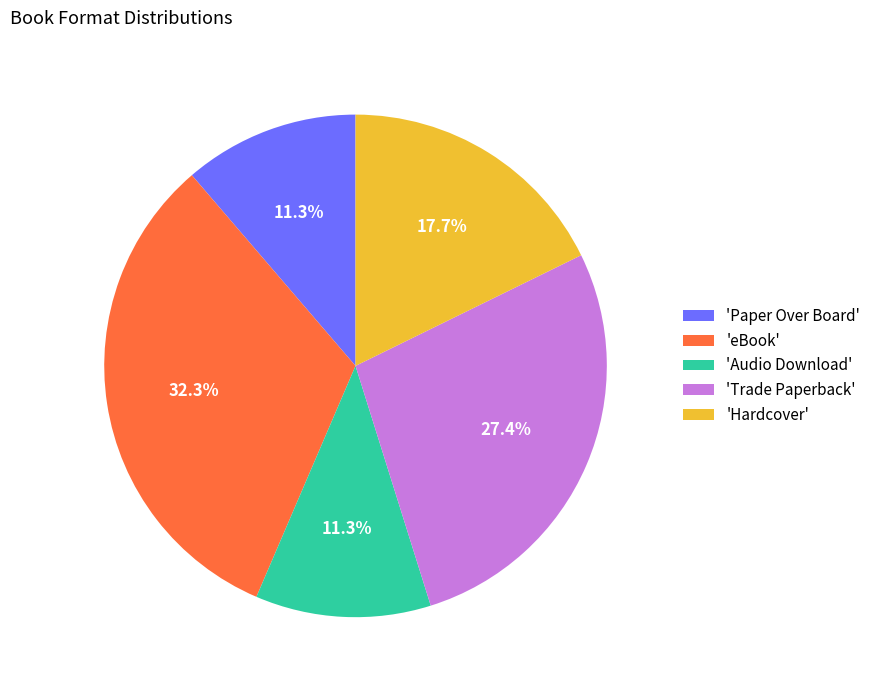

What percentage is NOT represented by 'Trade Paperback'?

72.6%